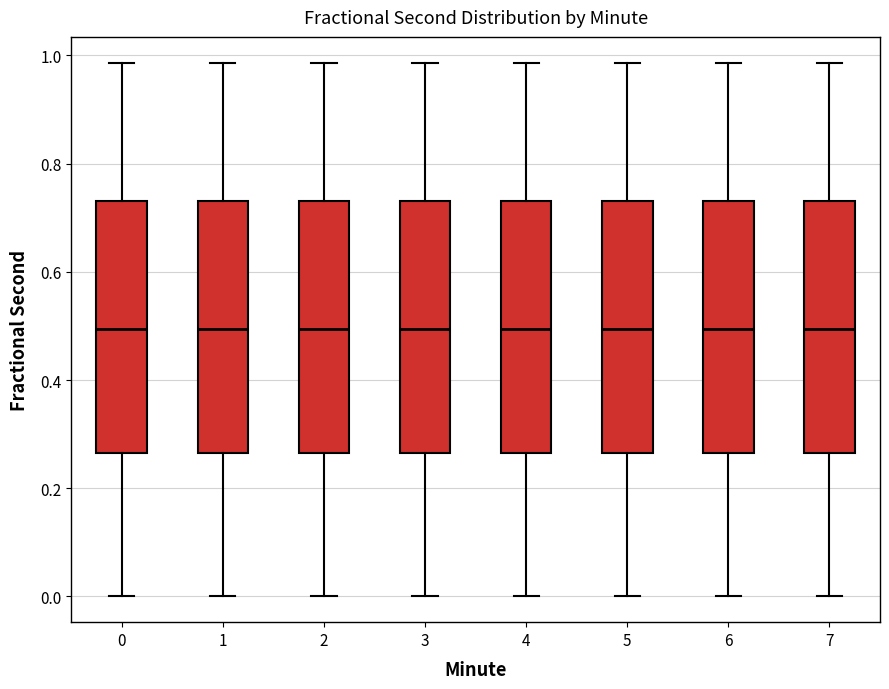

Reading left to right, transcribe this box plot: for each box, give where its median line is, the range the box spans, and where its two whiskers end, as read against the y-axis. The values are not printed on the chart, so give them approximately, as read against the axis.

0: median 0.50, box 0.26 to 0.74, whiskers 0.00 to 0.98
1: median 0.50, box 0.26 to 0.74, whiskers 0.00 to 0.98
2: median 0.50, box 0.26 to 0.74, whiskers 0.00 to 0.98
3: median 0.50, box 0.26 to 0.74, whiskers 0.00 to 0.98
4: median 0.50, box 0.26 to 0.74, whiskers 0.00 to 0.98
5: median 0.50, box 0.26 to 0.74, whiskers 0.00 to 0.98
6: median 0.50, box 0.26 to 0.74, whiskers 0.00 to 0.98
7: median 0.50, box 0.26 to 0.74, whiskers 0.00 to 0.98